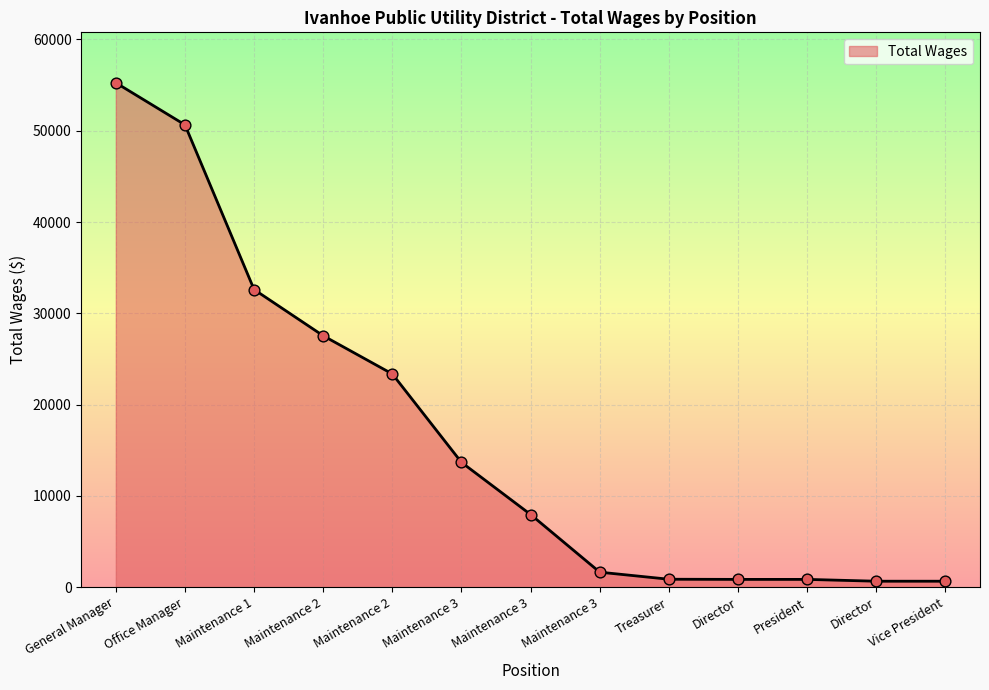

Approximately how many times larger is the value at President compared to Vice President?

1.3